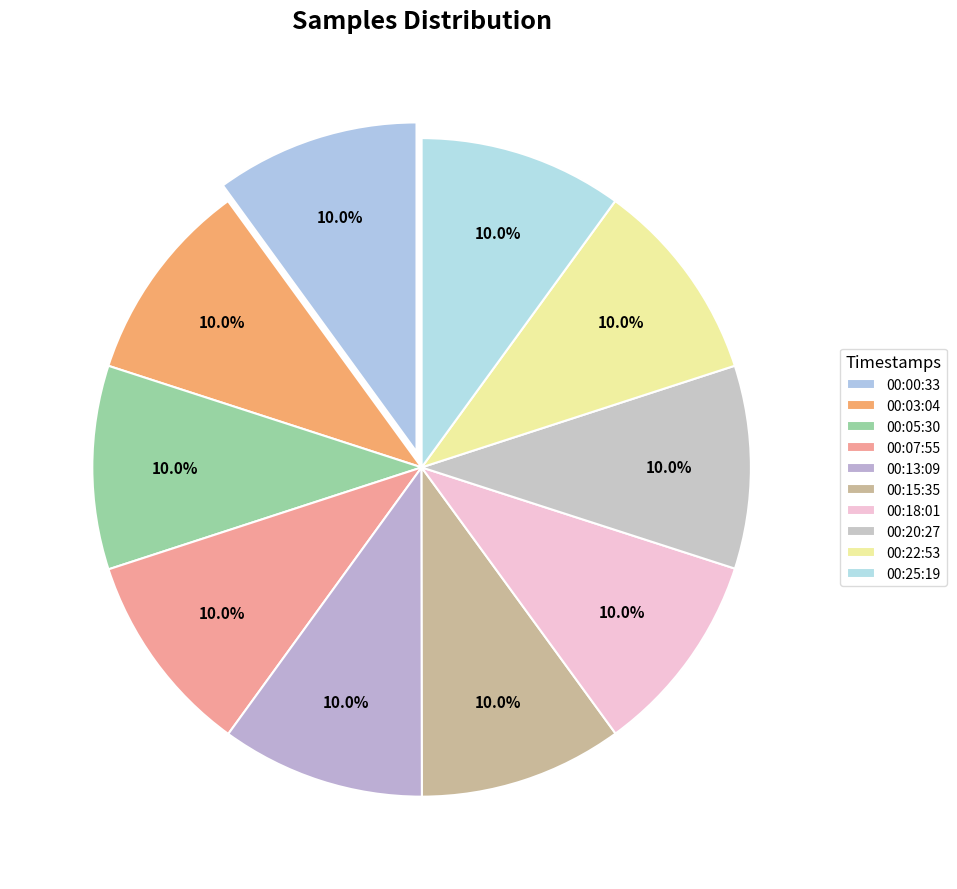

How many slices are in this pie chart?

10